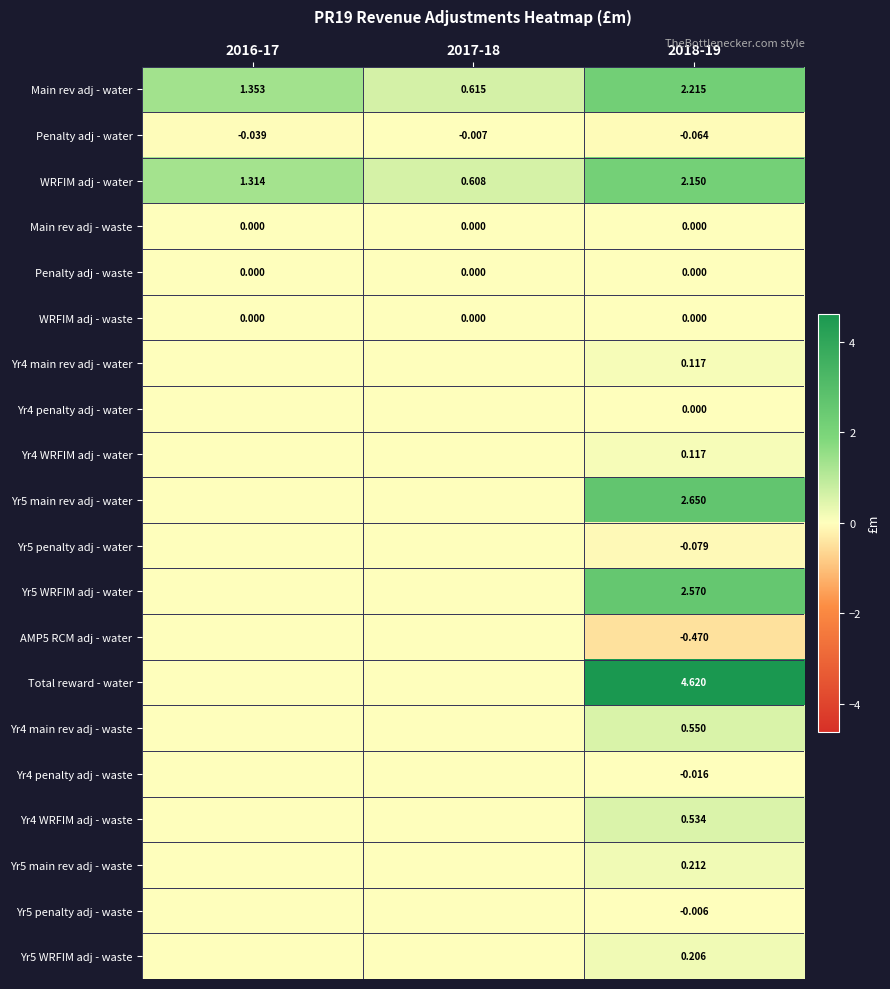

Between 2017-18 and 2018-19, which series saw the biggest shift?

Total reward - water